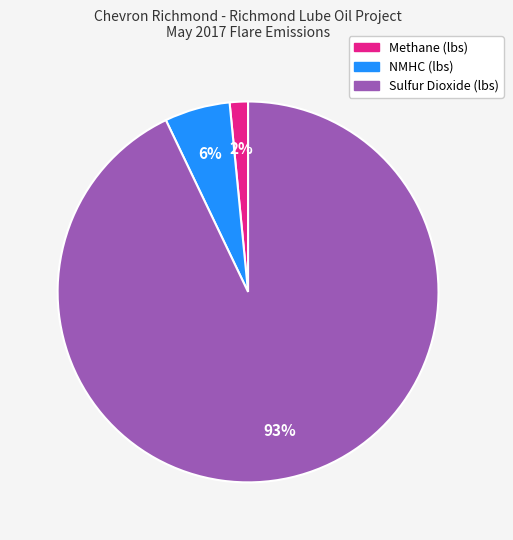

To the nearest percent, what is the difference between the Methane (lbs) and NMHC (lbs) slice percentages?

4%